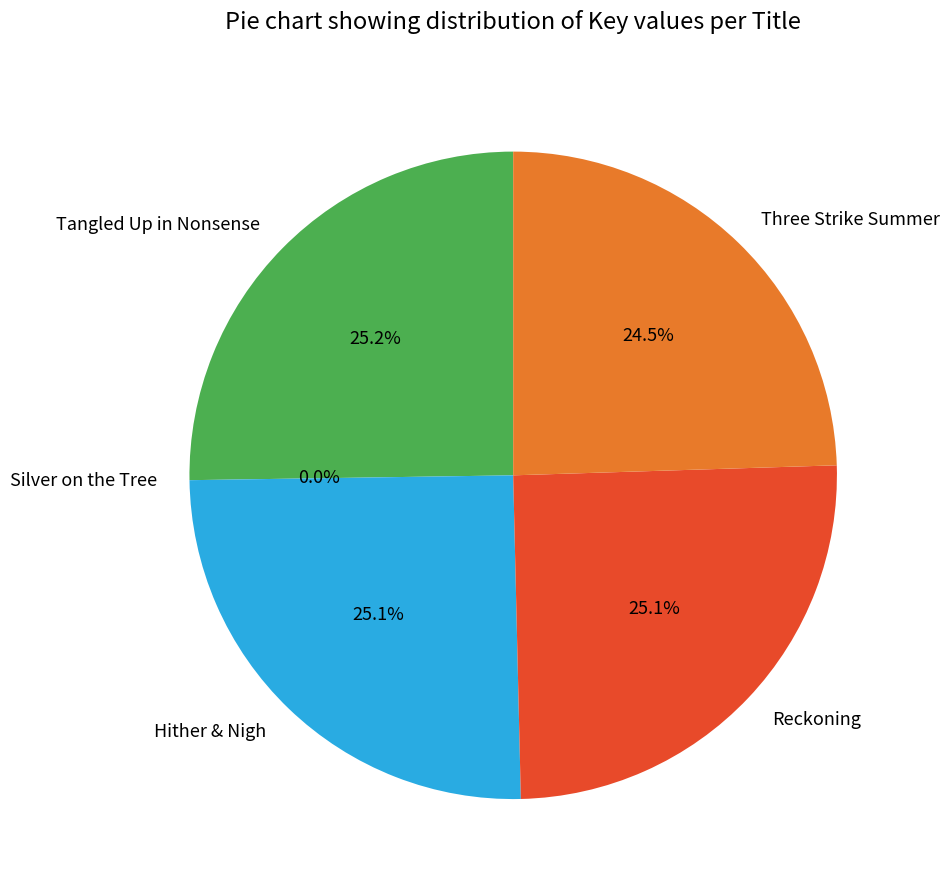

Does Reckoning represent more than half of the total?

No